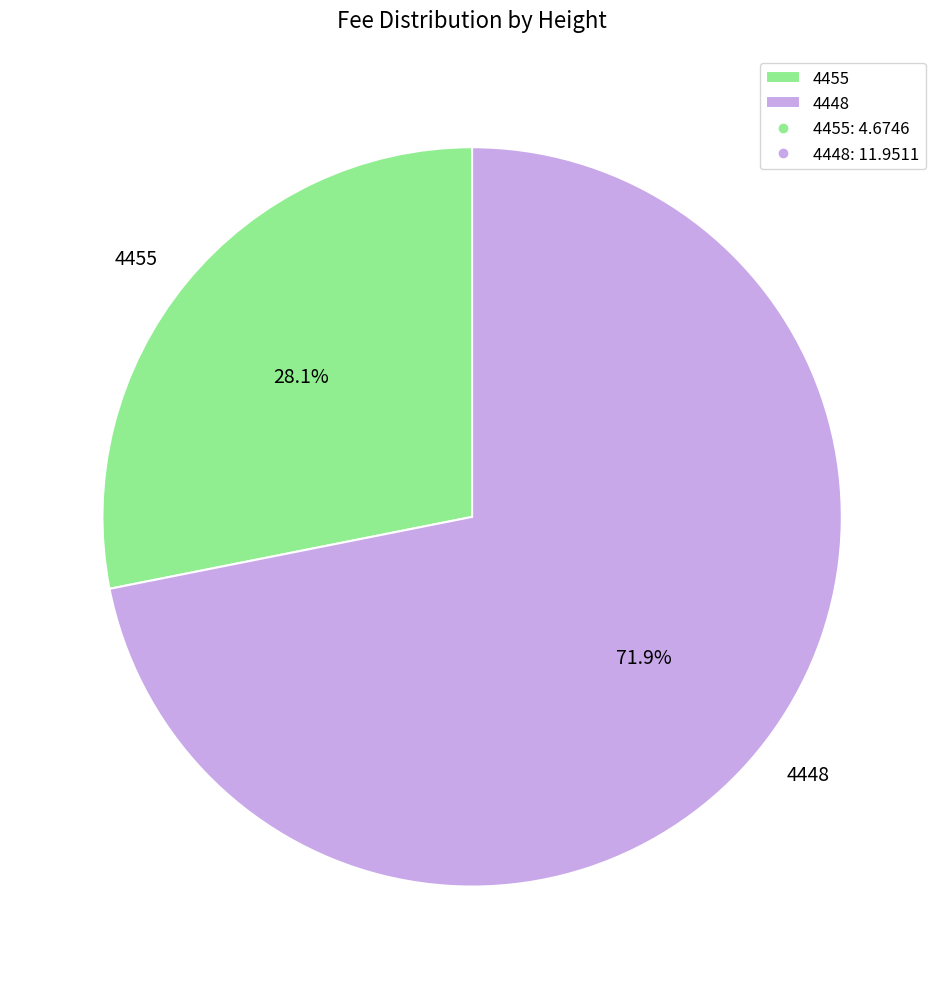

Approximately how many times larger is the value at 4455 compared to 4448?

0.4